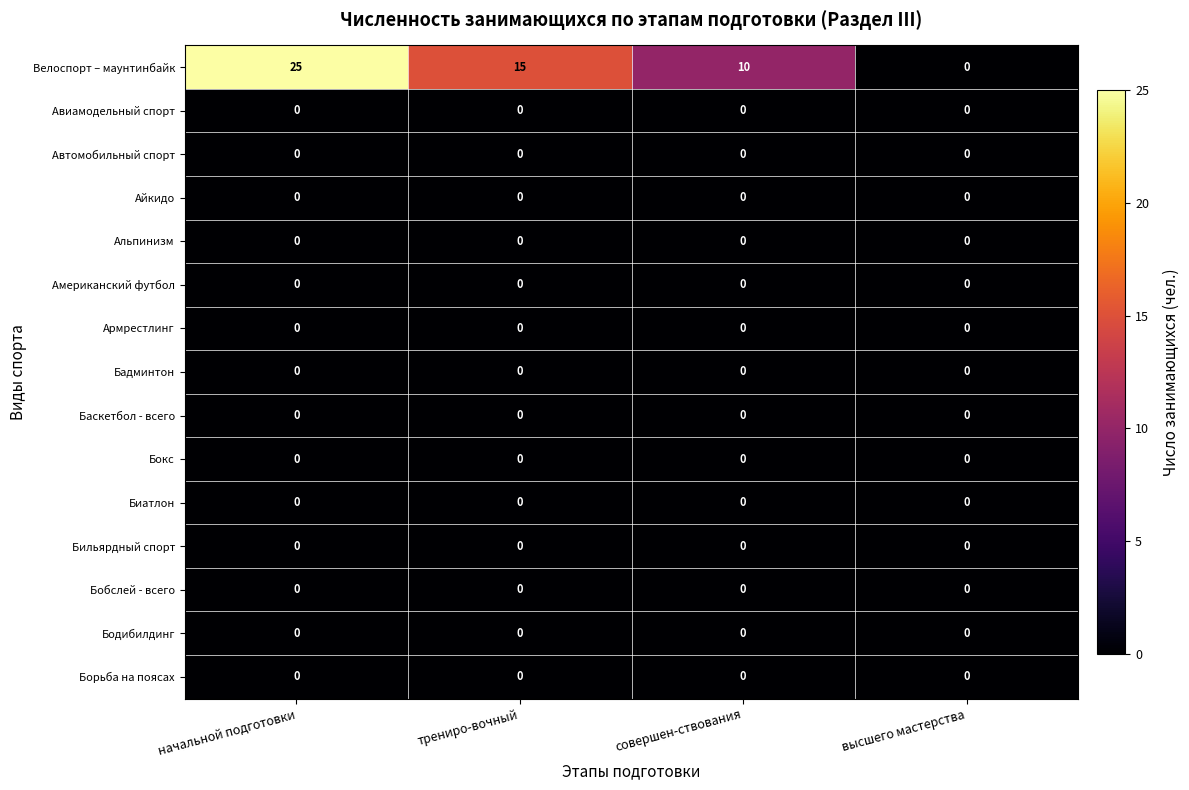

The value of Бобслей - всего at трениро-вочный is 0. True or false?

True